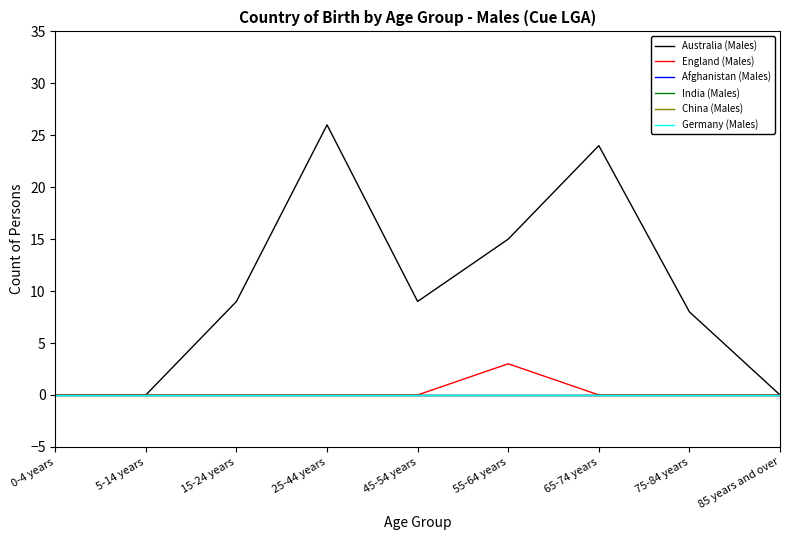

Does the chart display data point markers on the line(s)?

No